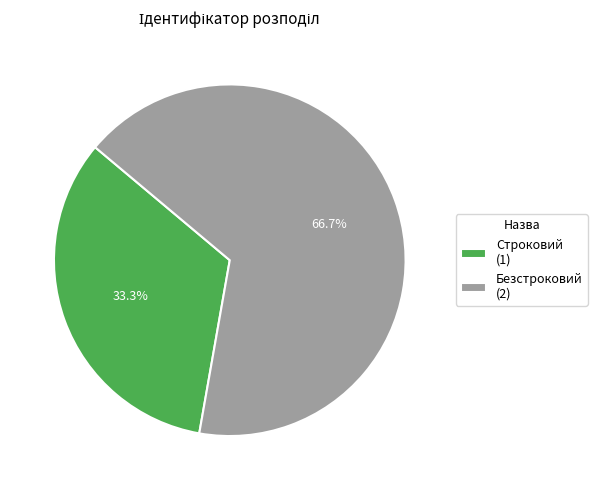

What is the ratio of the value at Строковий (1) to the value at Безстроковий (2)?

0.5